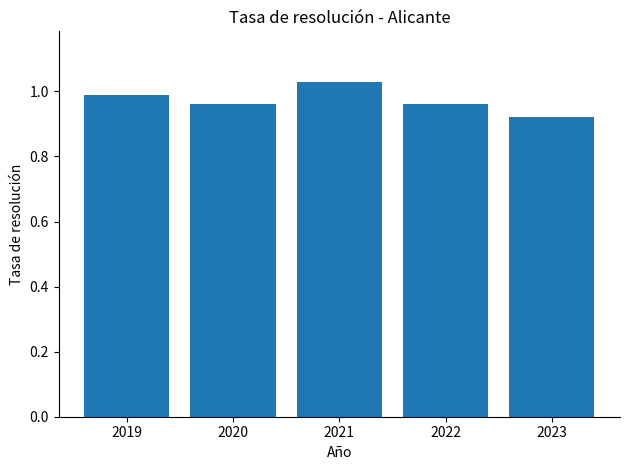

At which category does the chart reach its minimum across all series?

2023